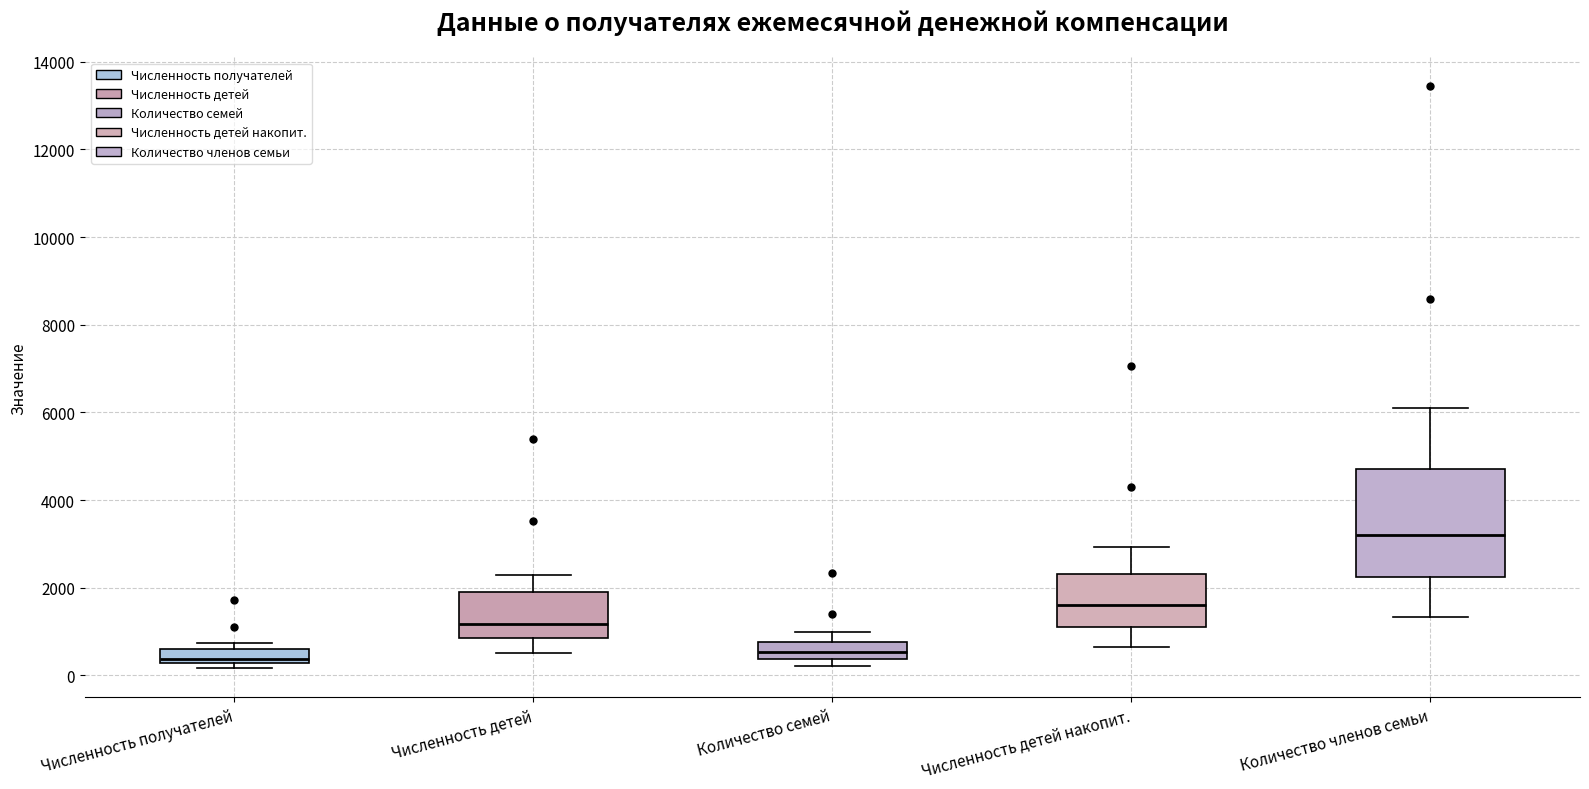

Reading left to right, transcribe this box plot: for each box, give where its median line is, the range the box spans, and where its two whiskers end, as read against the y-axis. The values are not printed on the chart, so give them approximately, as read against the axis.

Численность получателей: median 400, box 200 to 600, whiskers 200 (just below the box's lower edge) to 800
Численность детей: median 1200, box 800 to 2000, whiskers 600 to 2200
Количество семей: median 600, box 400 to 800, whiskers 200 to 1000
Численность детей накопит.: median 1600, box 1200 to 2400, whiskers 600 to 3000
Количество членов семьи: median 3200, box 2200 to 4800, whiskers 1400 to 6200